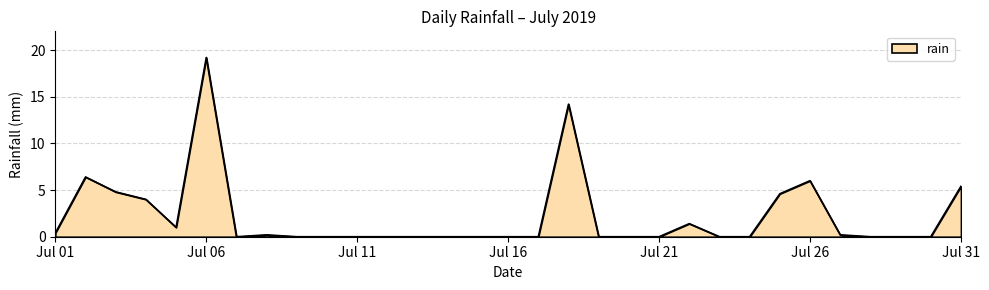

What is the difference between the maximum and minimum values?

19.2